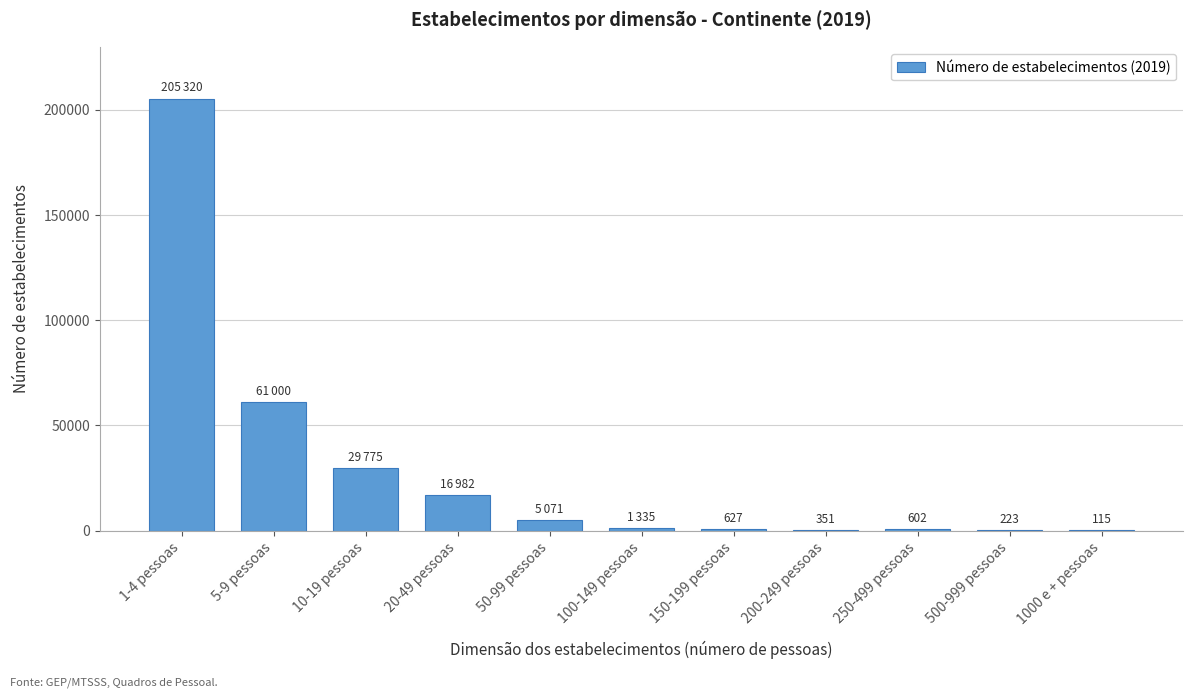

Is it true that the value at 5-9 pessoas is 30921?

False